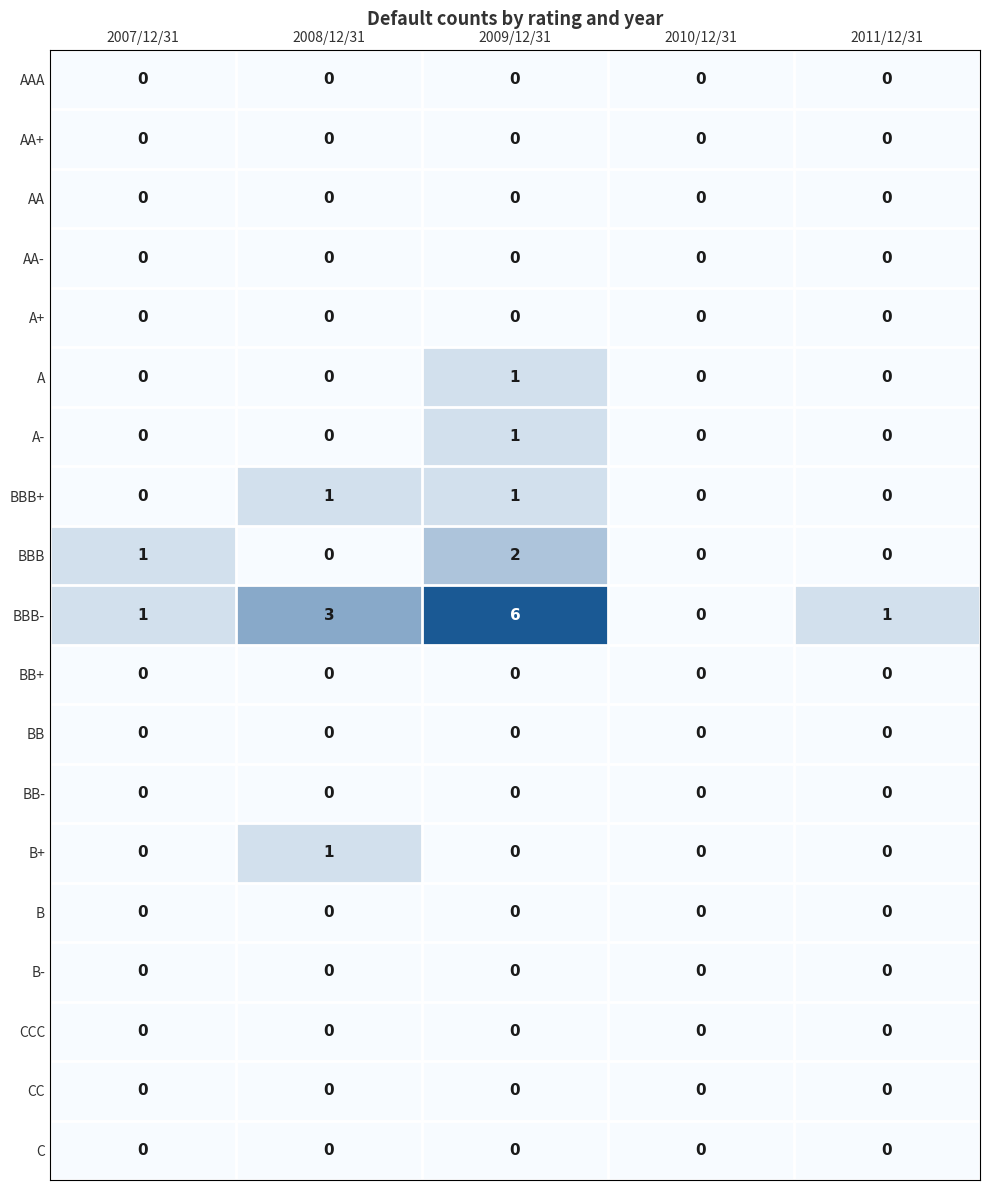

Which series changed the most between 2007/12/31 and 2011/12/31?

BBB